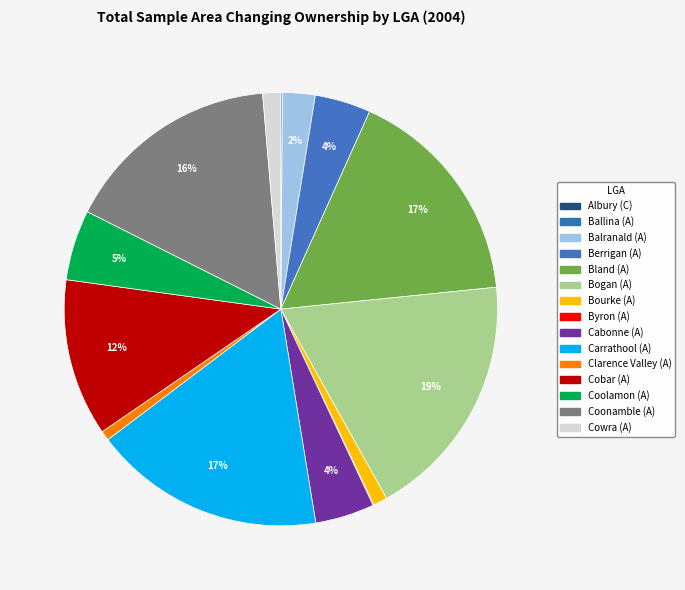

To the nearest percent, what is the combined percentage of Byron (A) and Cowra (A)?

1%